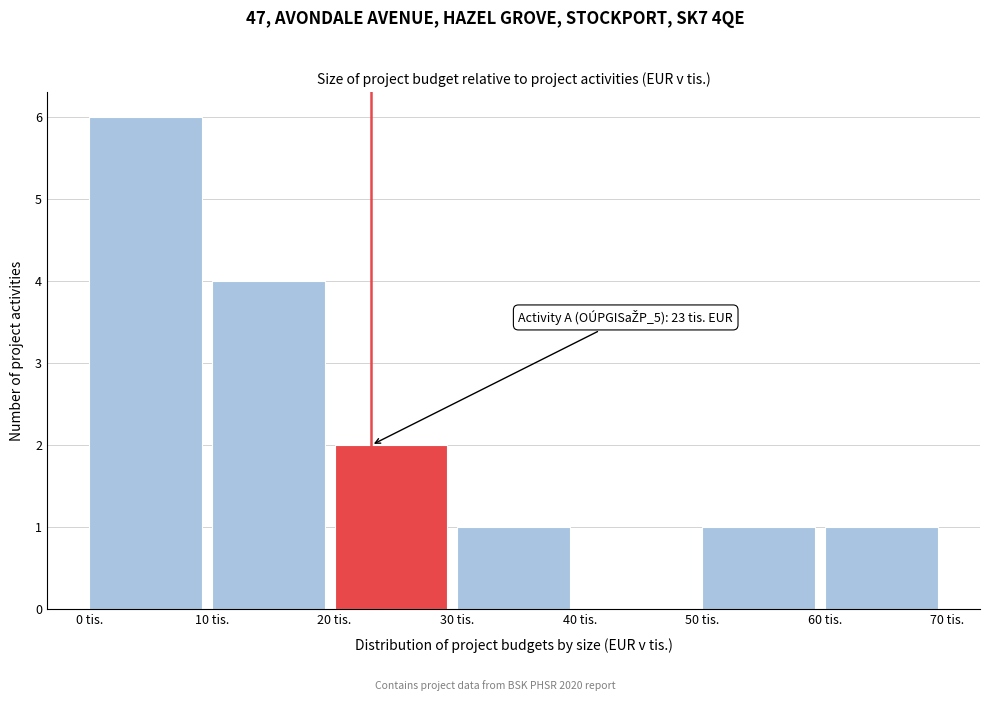

Over which range of the x-axis is the bar tallest?

0 to 10